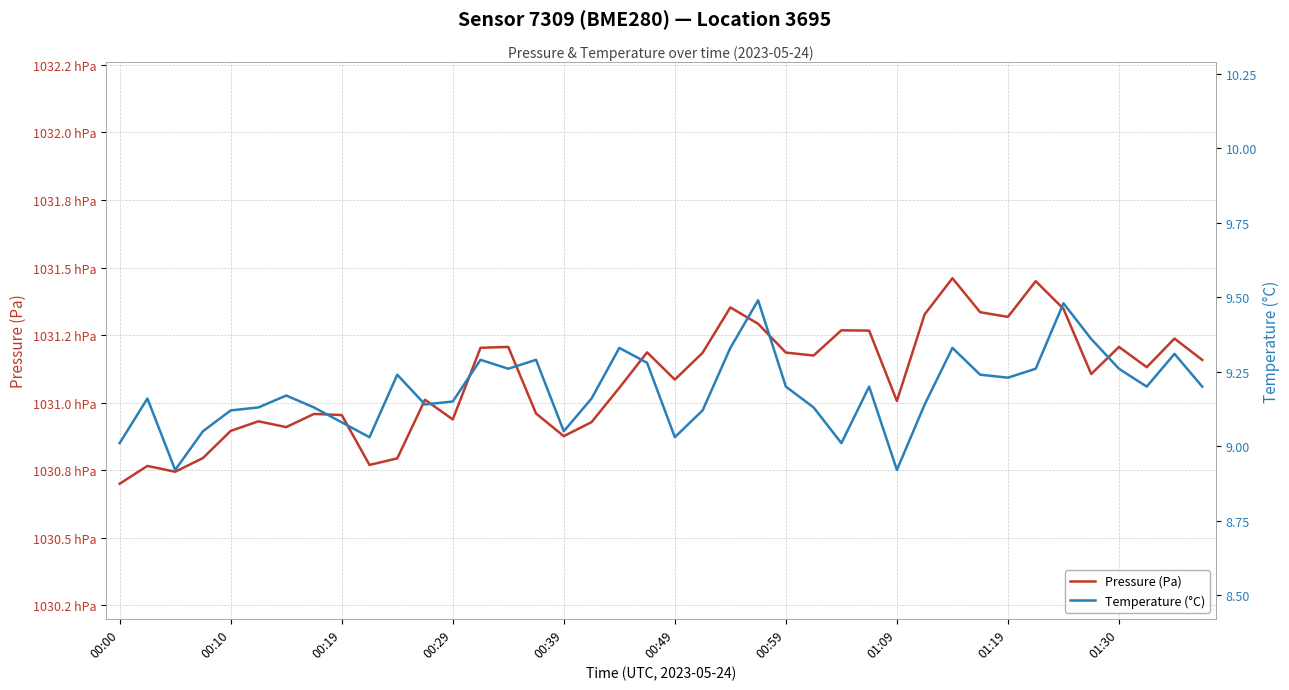

What is the value of the Pressure (Pa) point at the 25th from the left?

103118.5